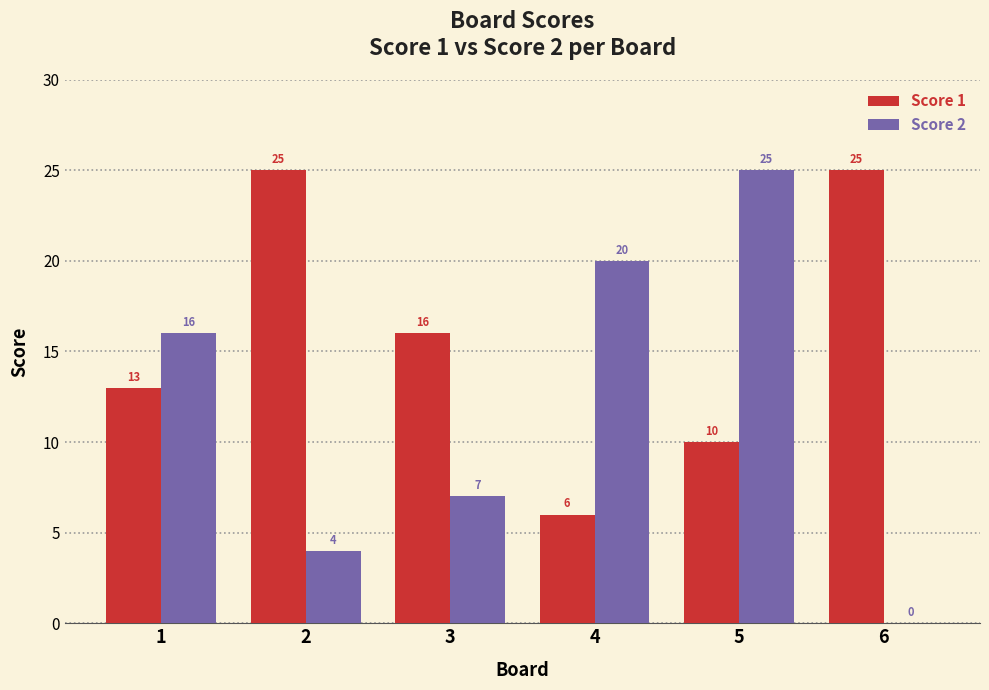

What is the average value of the Score 1 series?

16